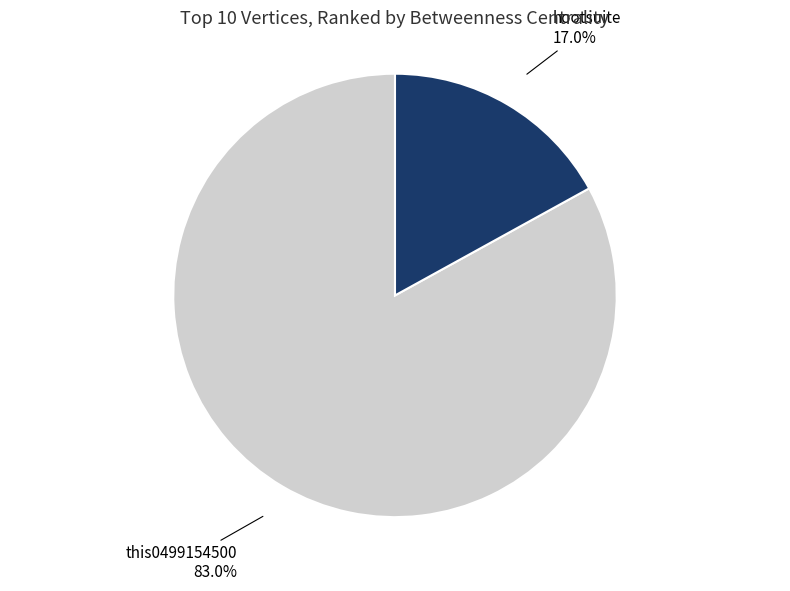

To the nearest percent, what percentage of the pie is hootsuite?

17%